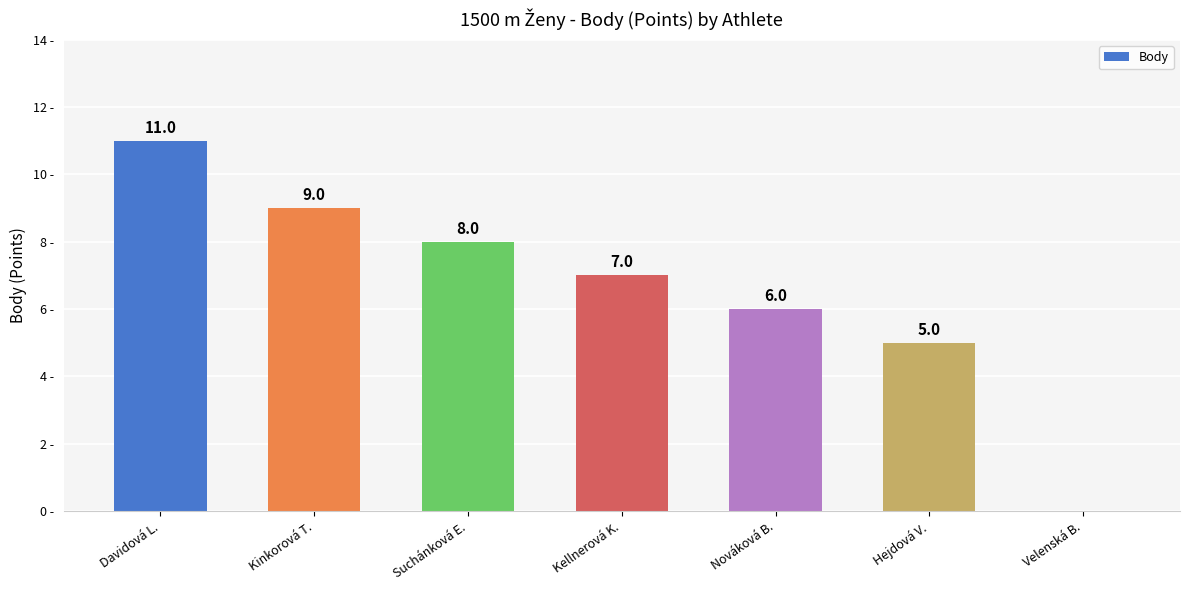

Between Nováková B. and Kellnerová K., which is larger?

Kellnerová K.